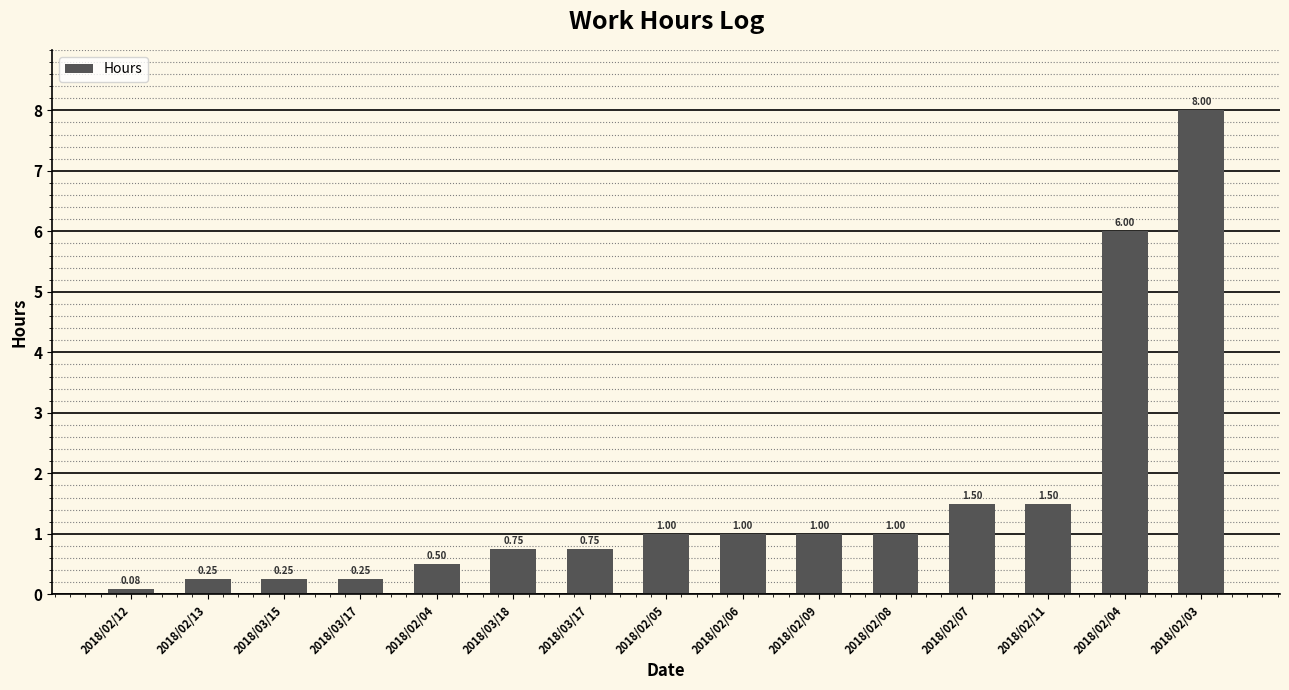

List the labels in order of value, largest first.

2018/02/03, 2018/02/04, 2018/02/07, 2018/02/11, 2018/02/05, 2018/02/06, 2018/02/09, 2018/02/08, 2018/03/18, 2018/03/17, 2018/02/04, 2018/02/13, 2018/03/15, 2018/03/17, 2018/02/12